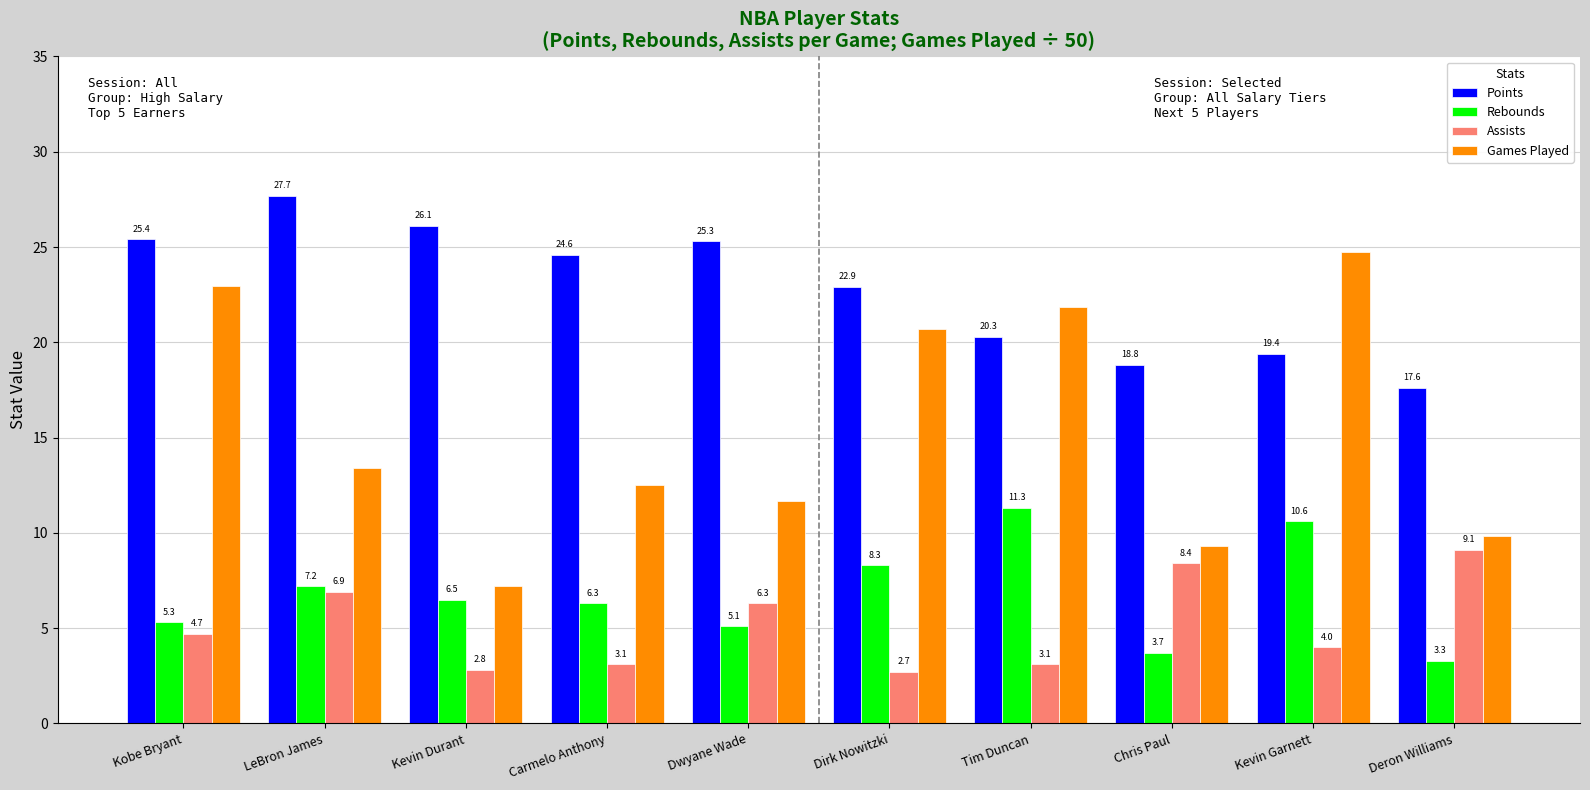

How many bars are there in total?

40